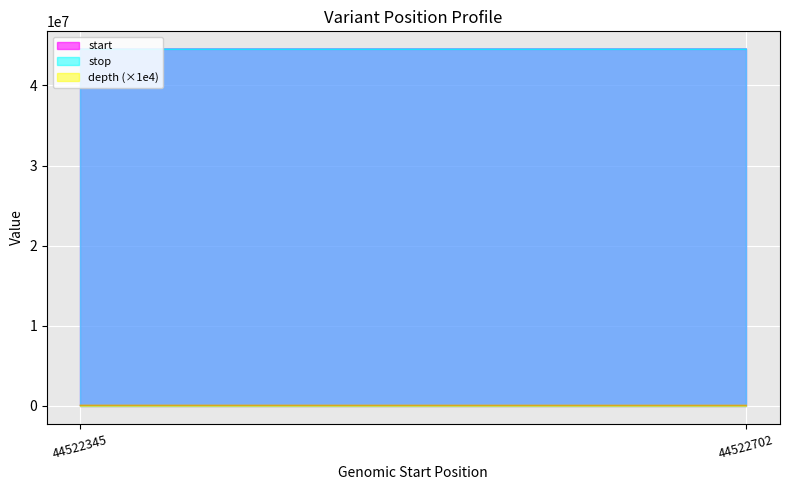

Which series has the largest range (max minus min)?

start